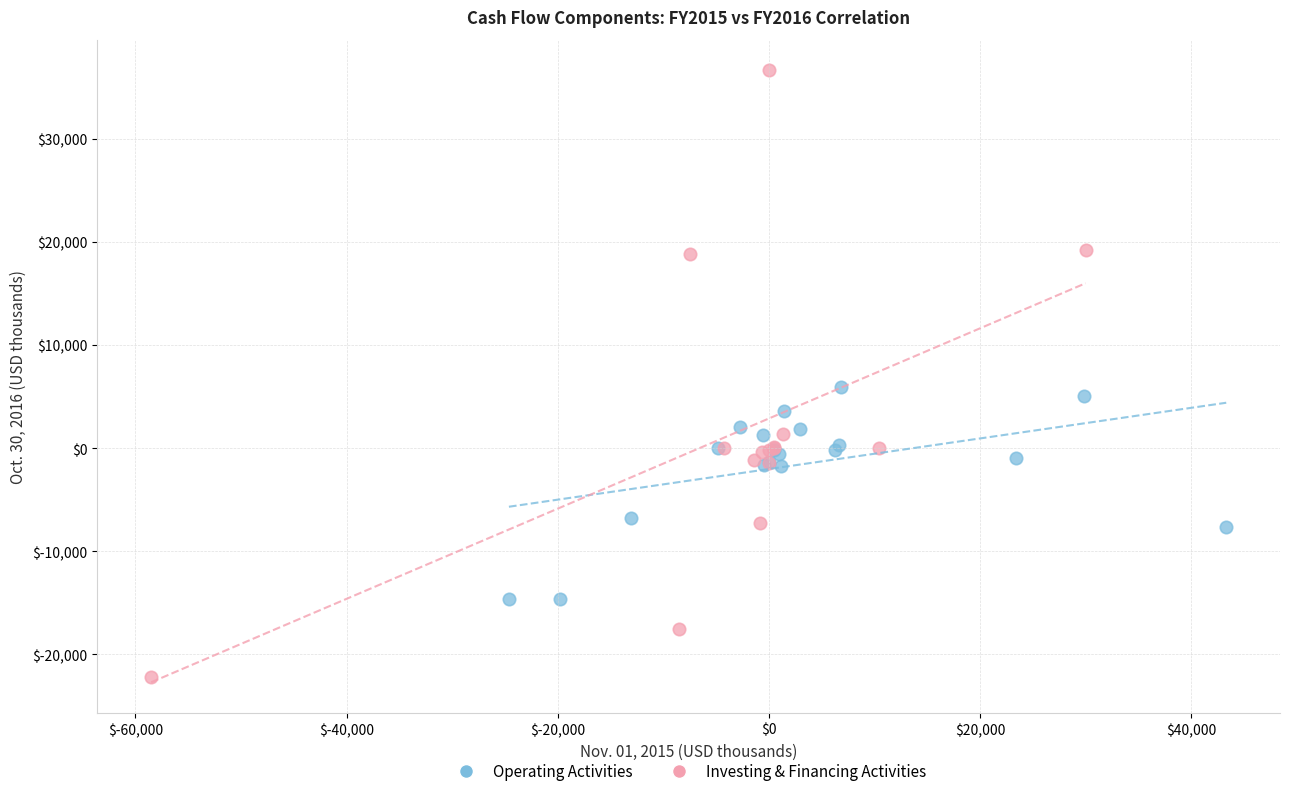

What are all the series names shown in the legend?

Operating Activities, Investing & Financing Activities